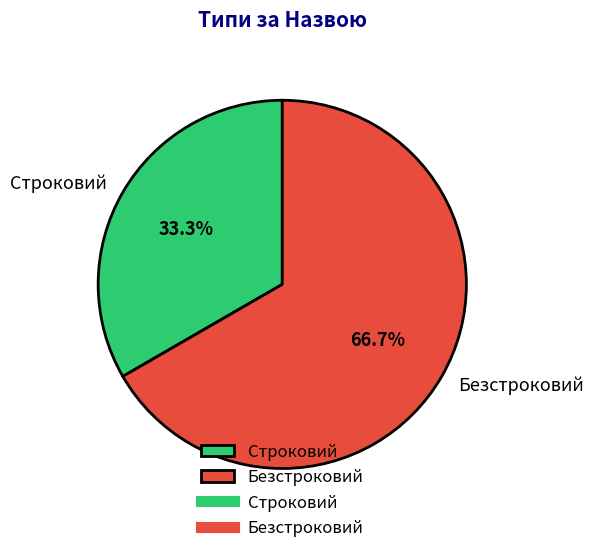

What is the largest slice in the pie chart?

Безстроковий